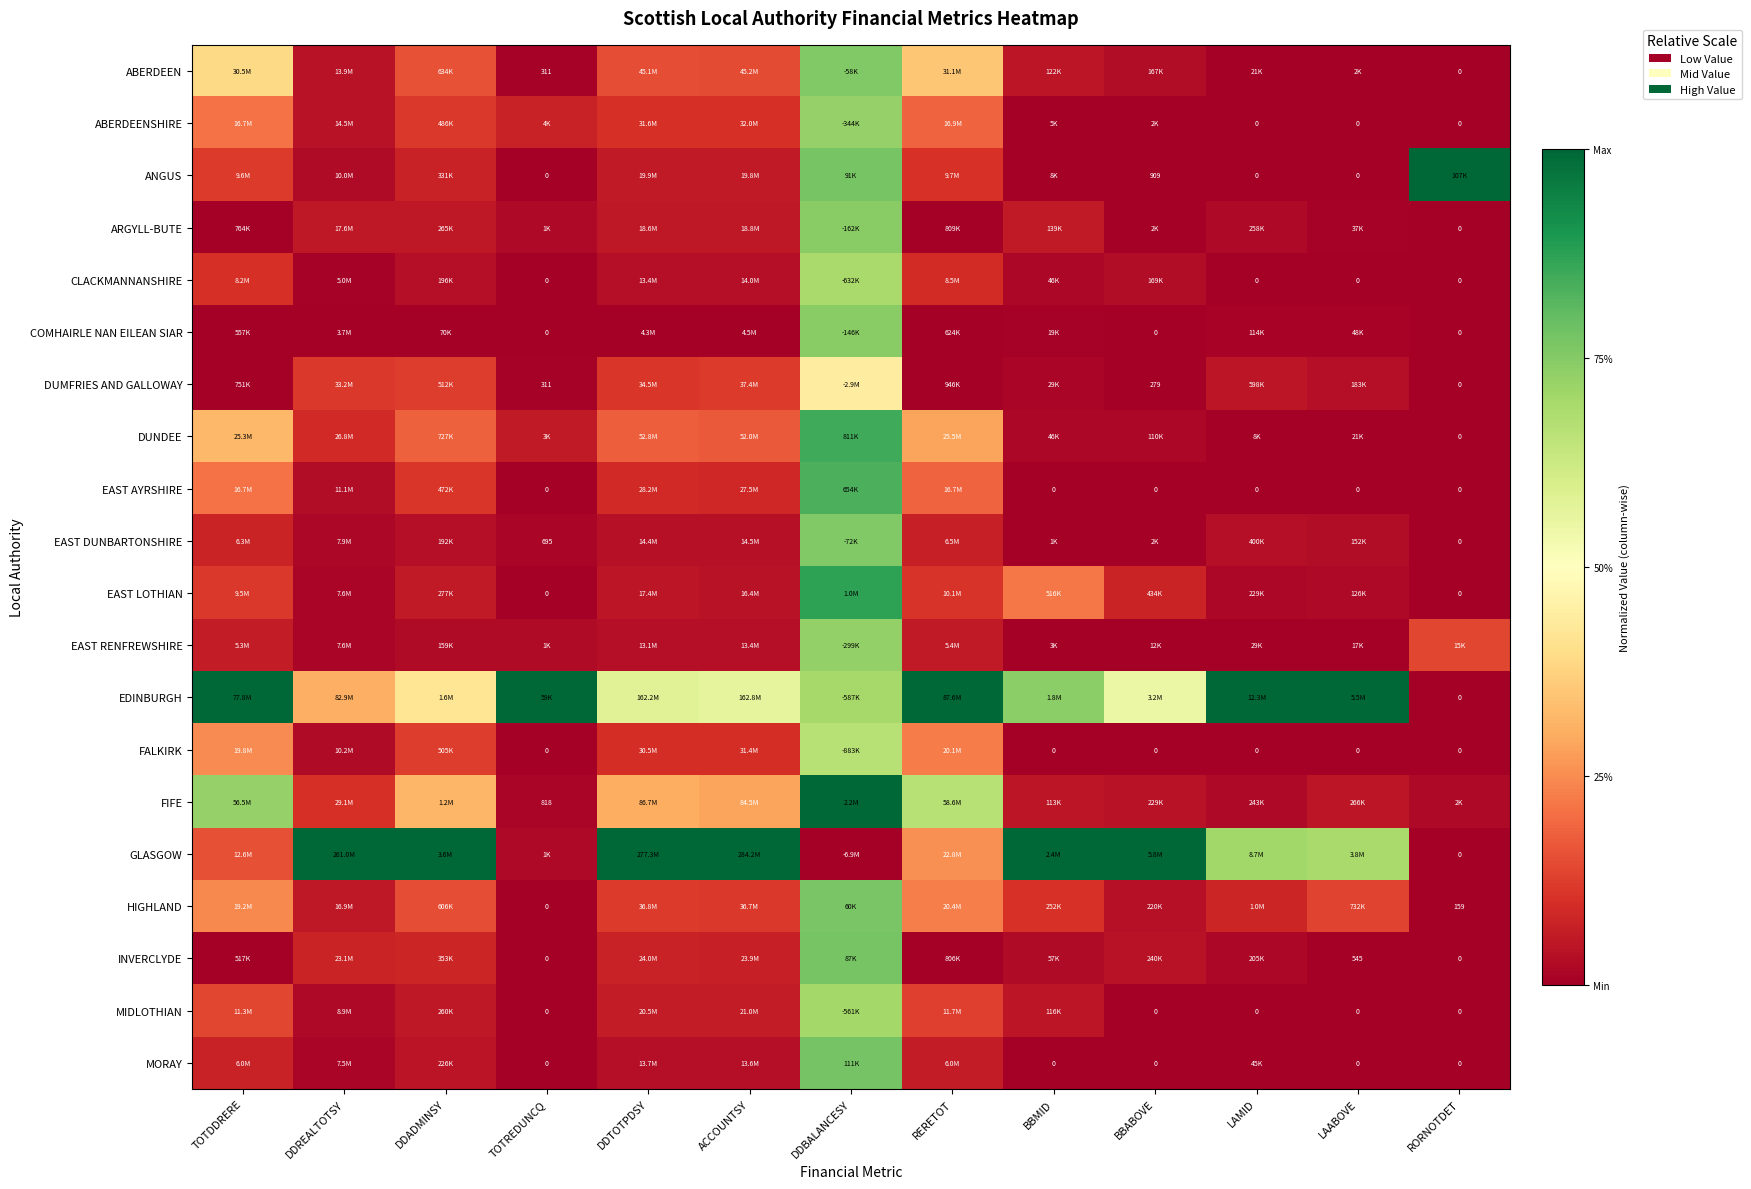

Is the value of EAST DUNBARTONSHIRE at TOTREDUNCQ greater than the value of COMHAIRLE NAN EILEAN SIAR at RORNOTDET?

Yes